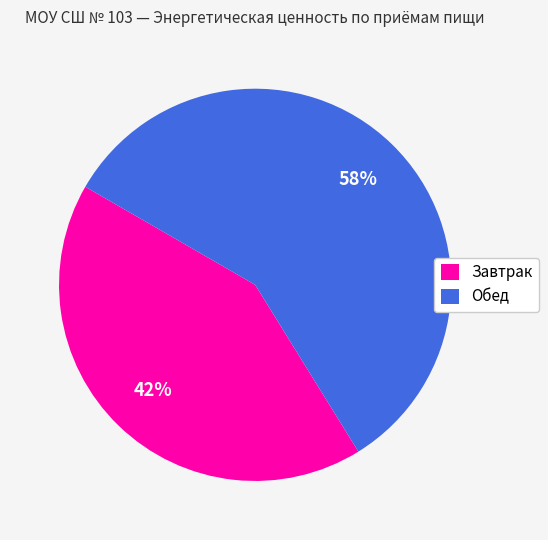

To the nearest percent, what percentage of the pie is Завтрак?

42%